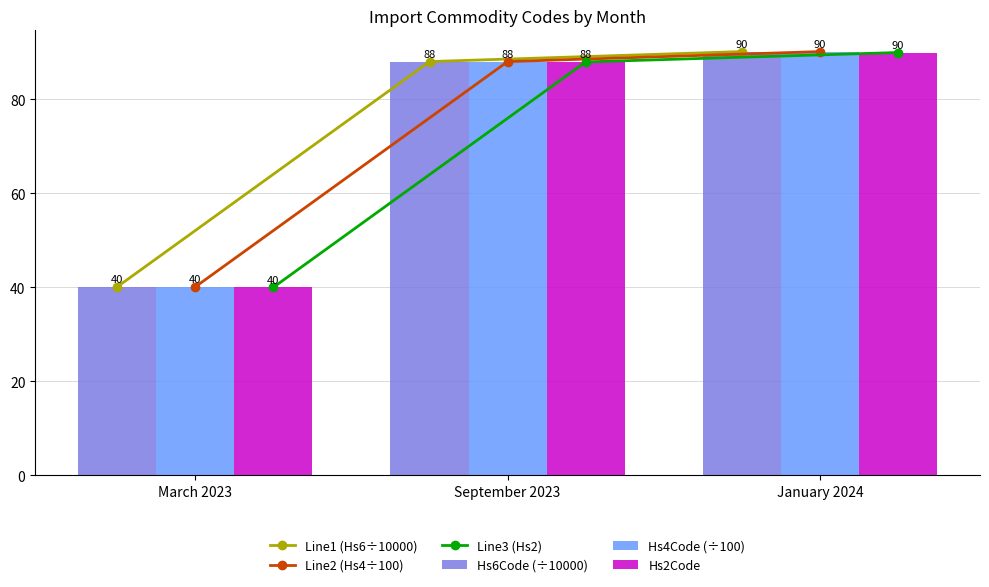

What is the label of the 2nd bar from the right?

September 2023